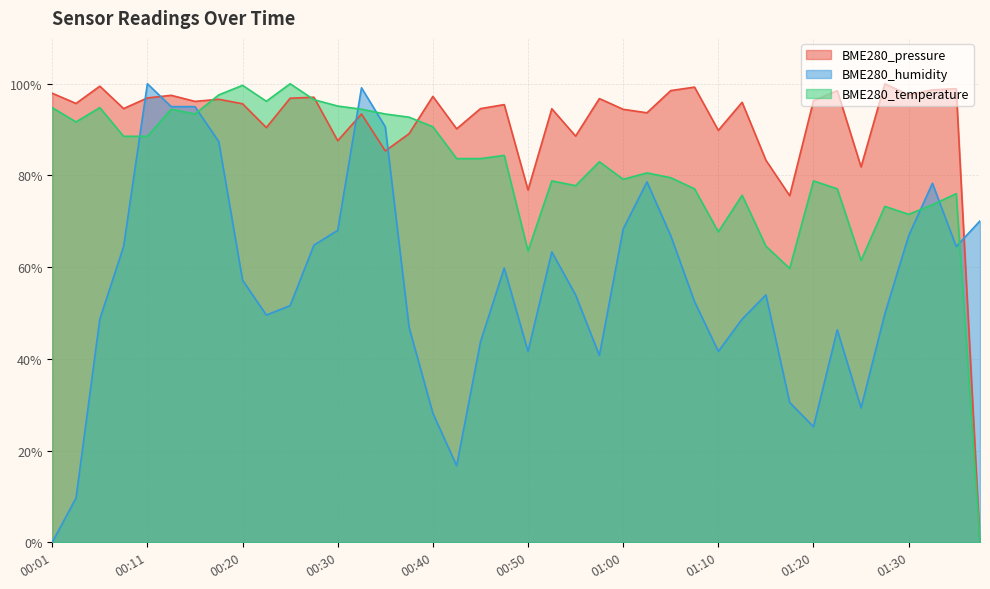

What is the difference between the highest and lowest values at 01:27?

50.1